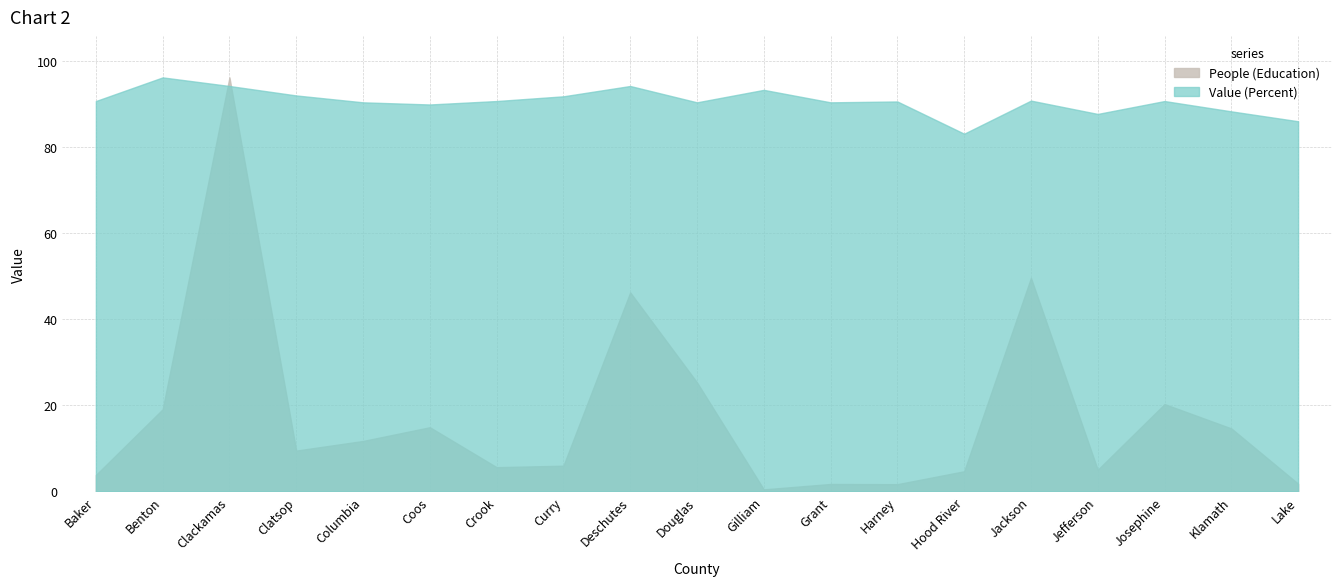

Is it true that People (Education) equals 2.7 at Lake?

False